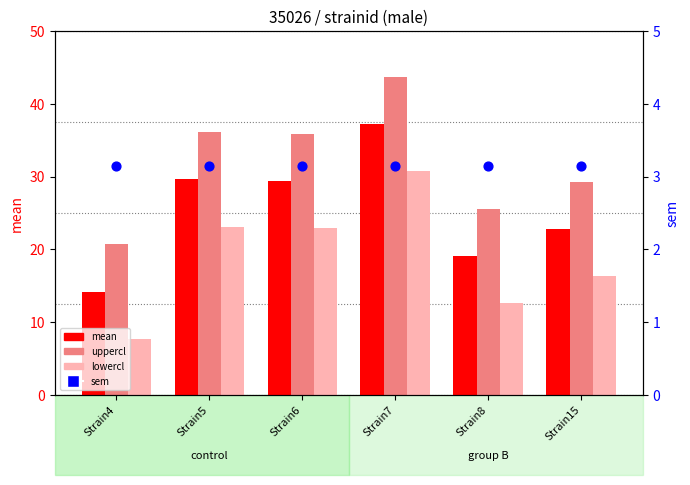

At how many categories does at least one series exceed 41?

1